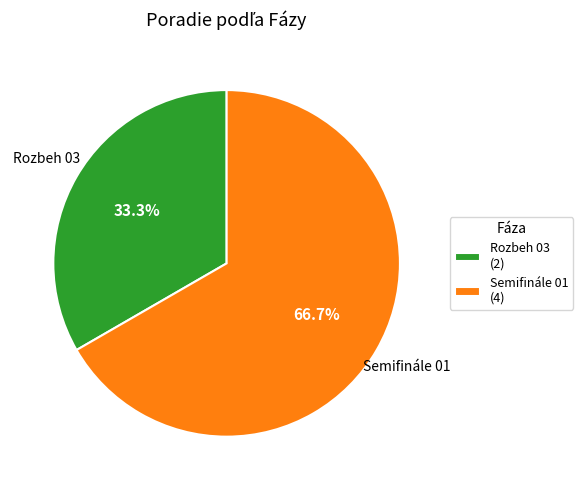

Which category has the smallest portion of the pie?

Rozbeh 03